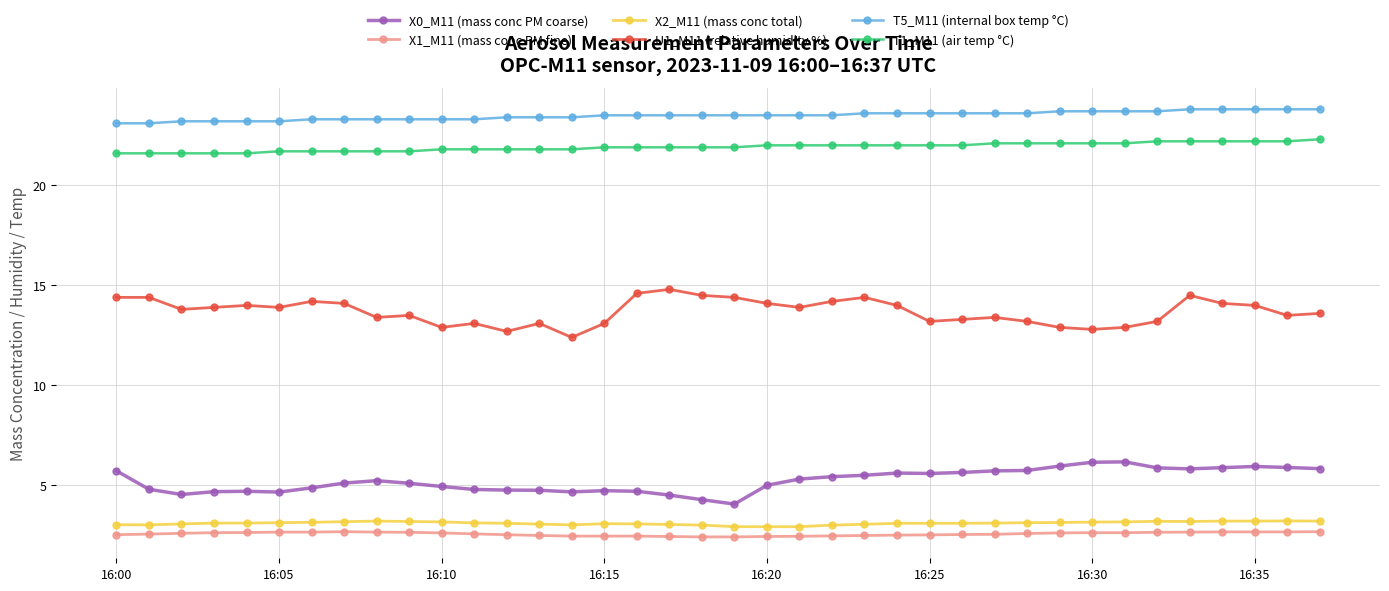

What is the value of the X2_M11 (mass conc total) point at the 2nd from the left?

3.0